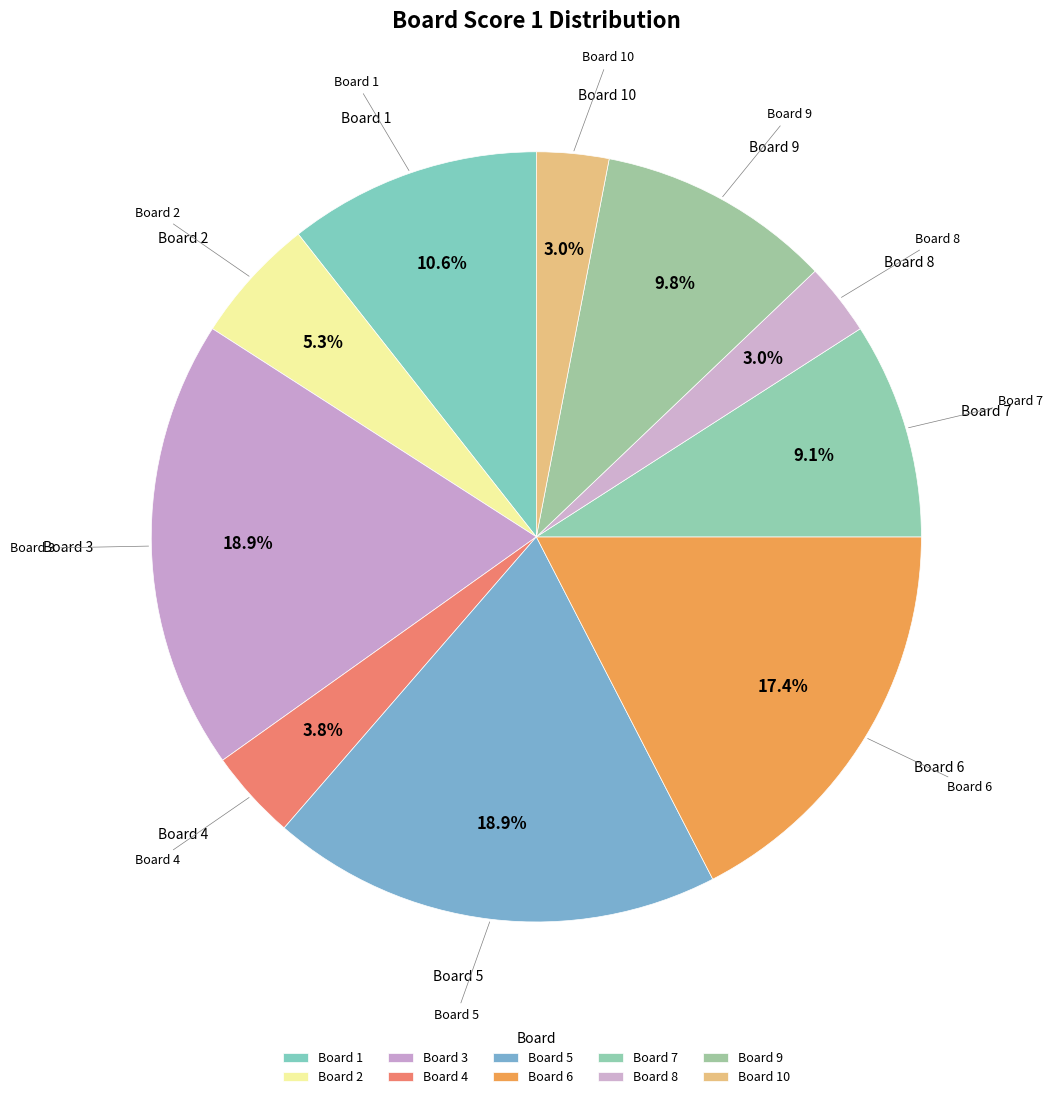

How many segments does this pie chart have?

10